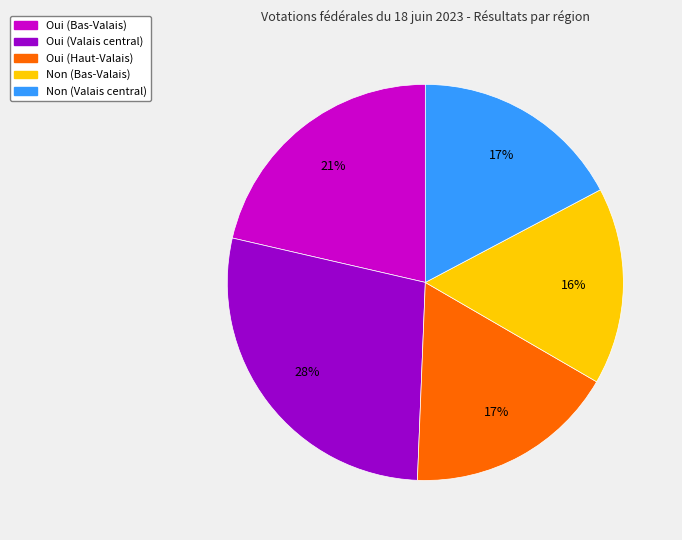

Combined, do Non (Valais central) and Non (Bas-Valais) account for over 50%?

No